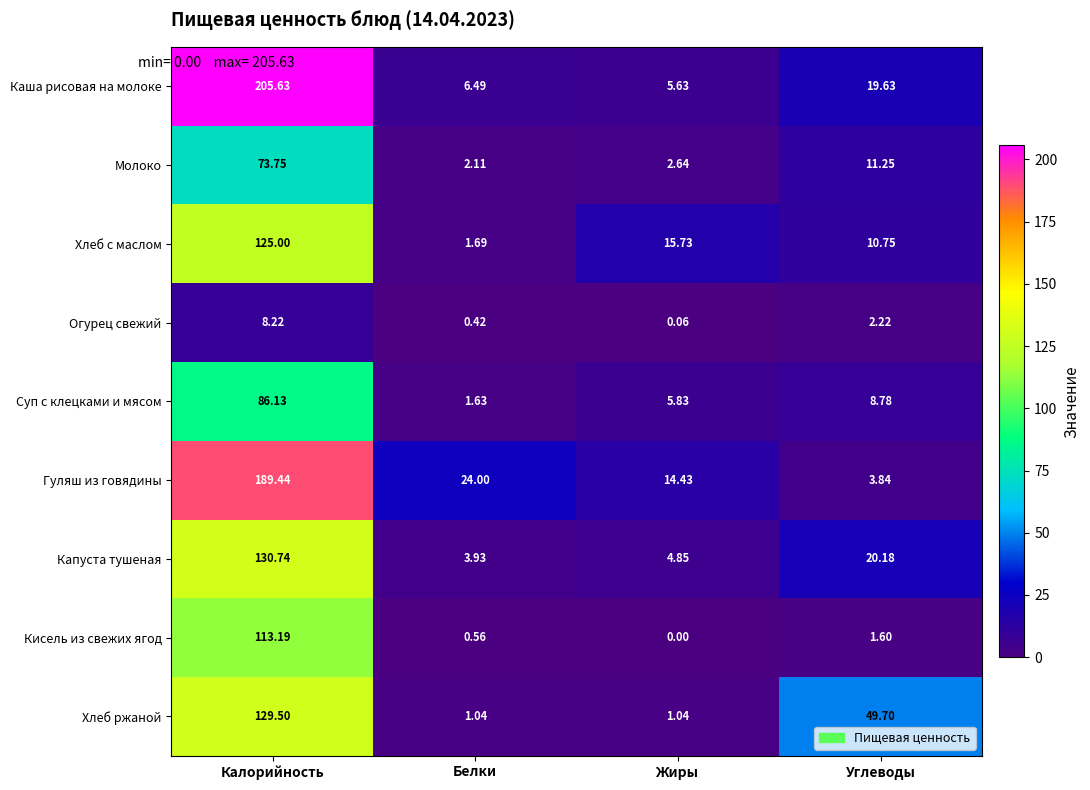

Which series changed the most between Белки and Углеводы?

Хлеб ржаной